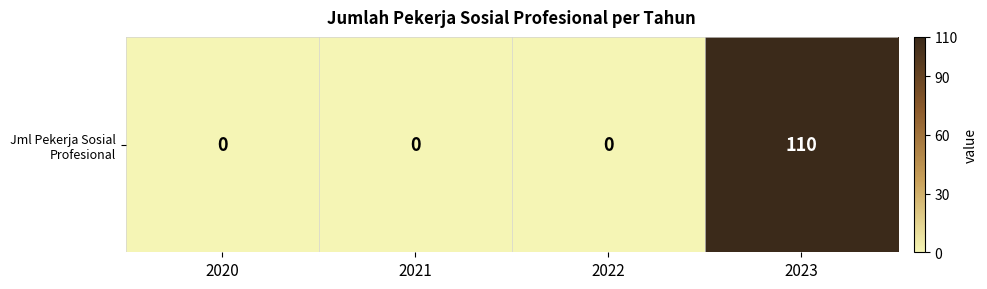

List the labels in order of value, largest first.

2023, 2020, 2021, 2022